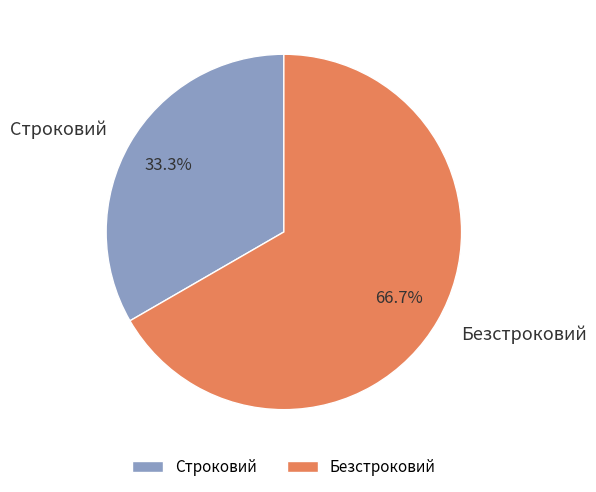

What is the total percentage of Безстроковий and Строковий?

100.0%